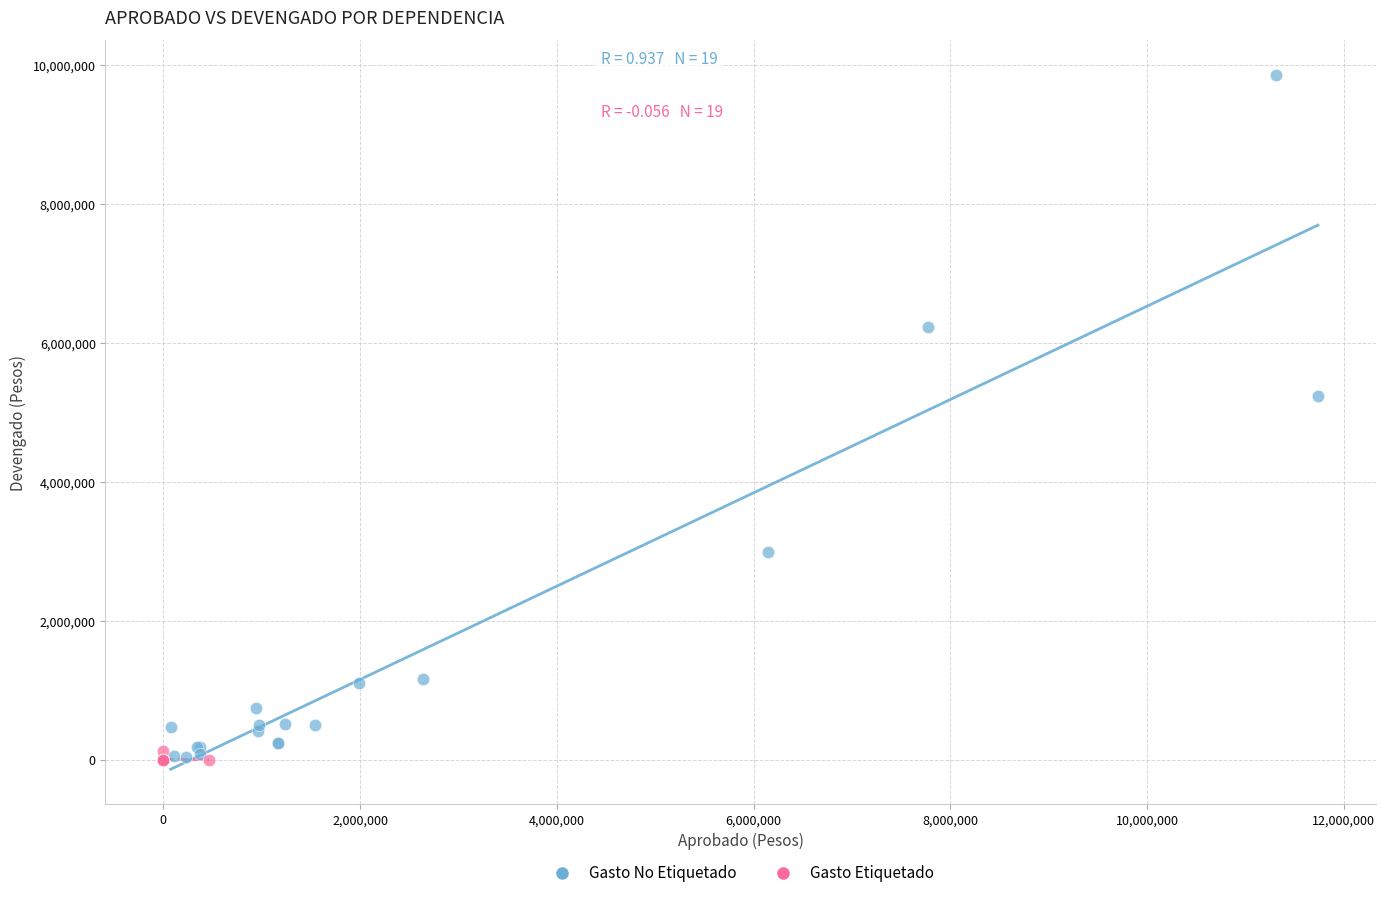

Which series contains the highest Y value?

Gasto No Etiquetado